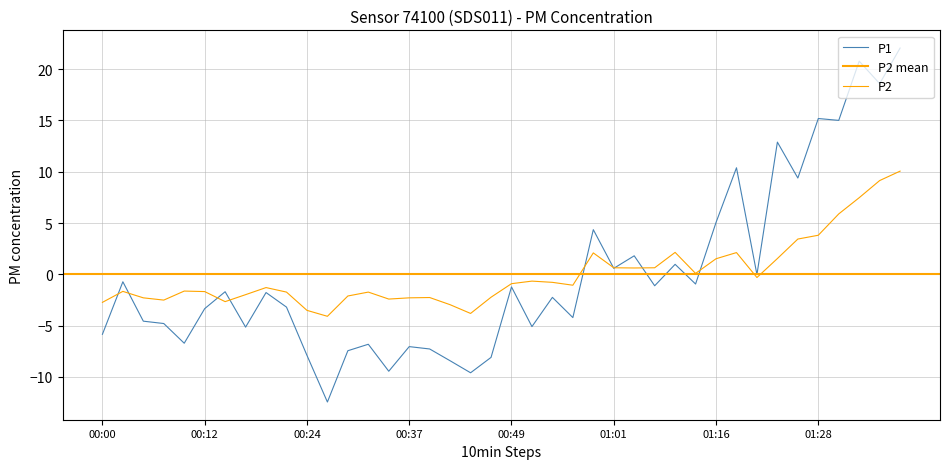

Reading left to right, transcribe all the data shown in this chart.

P1: -5.8	-0.7	-4.6	-4.8	-6.7	-3.3	-1.7	-5.1	-1.8	-3.2	-7.9	-12.4	-7.4	-6.8	-9.4	-7.0	-7.3	-8.4	-9.6	-8.1	-1.2	-5.1	-2.2	-4.2	4.4	0.6	1.8	-1.1	1.0	-0.9	5.1	10.4	-0.0	12.9	9.4	15.2	15.0	20.8	18.6	22.1
P2: -2.7	-1.7	-2.3	-2.5	-1.6	-1.7	-2.7	-2.0	-1.3	-1.7	-3.5	-4.1	-2.1	-1.7	-2.4	-2.3	-2.3	-3.0	-3.8	-2.2	-0.9	-0.7	-0.8	-1.1	2.1	0.6	0.6	0.6	2.1	0.1	1.5	2.1	-0.3	1.5	3.4	3.8	5.9	7.5	9.1	10.1